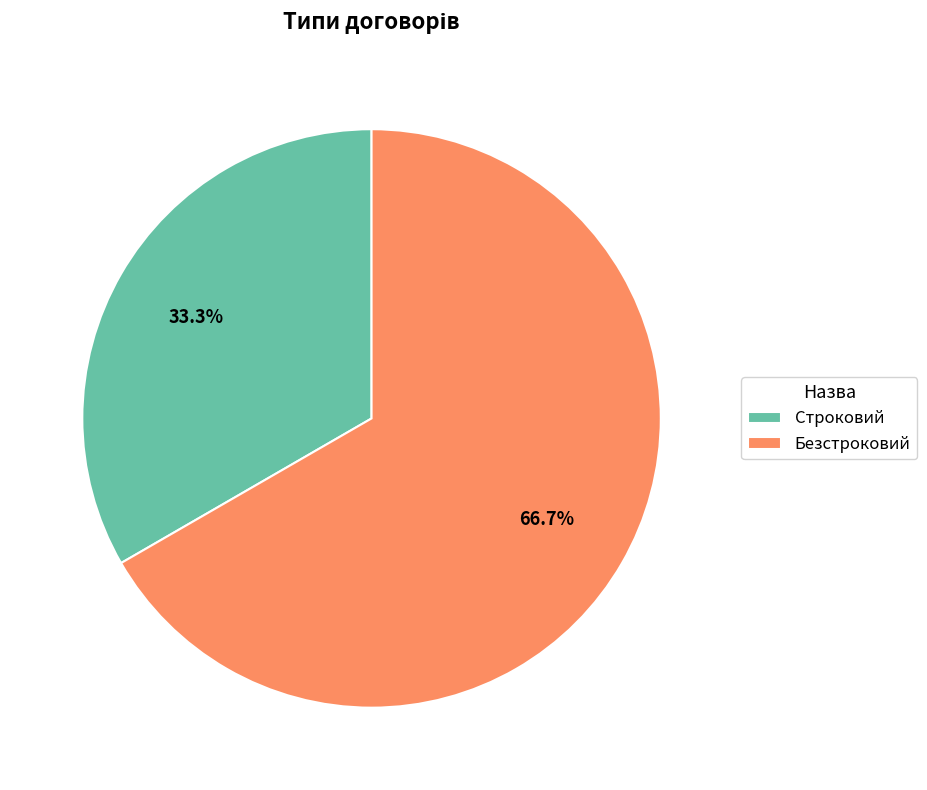

Which category has the smallest portion of the pie?

Строковий